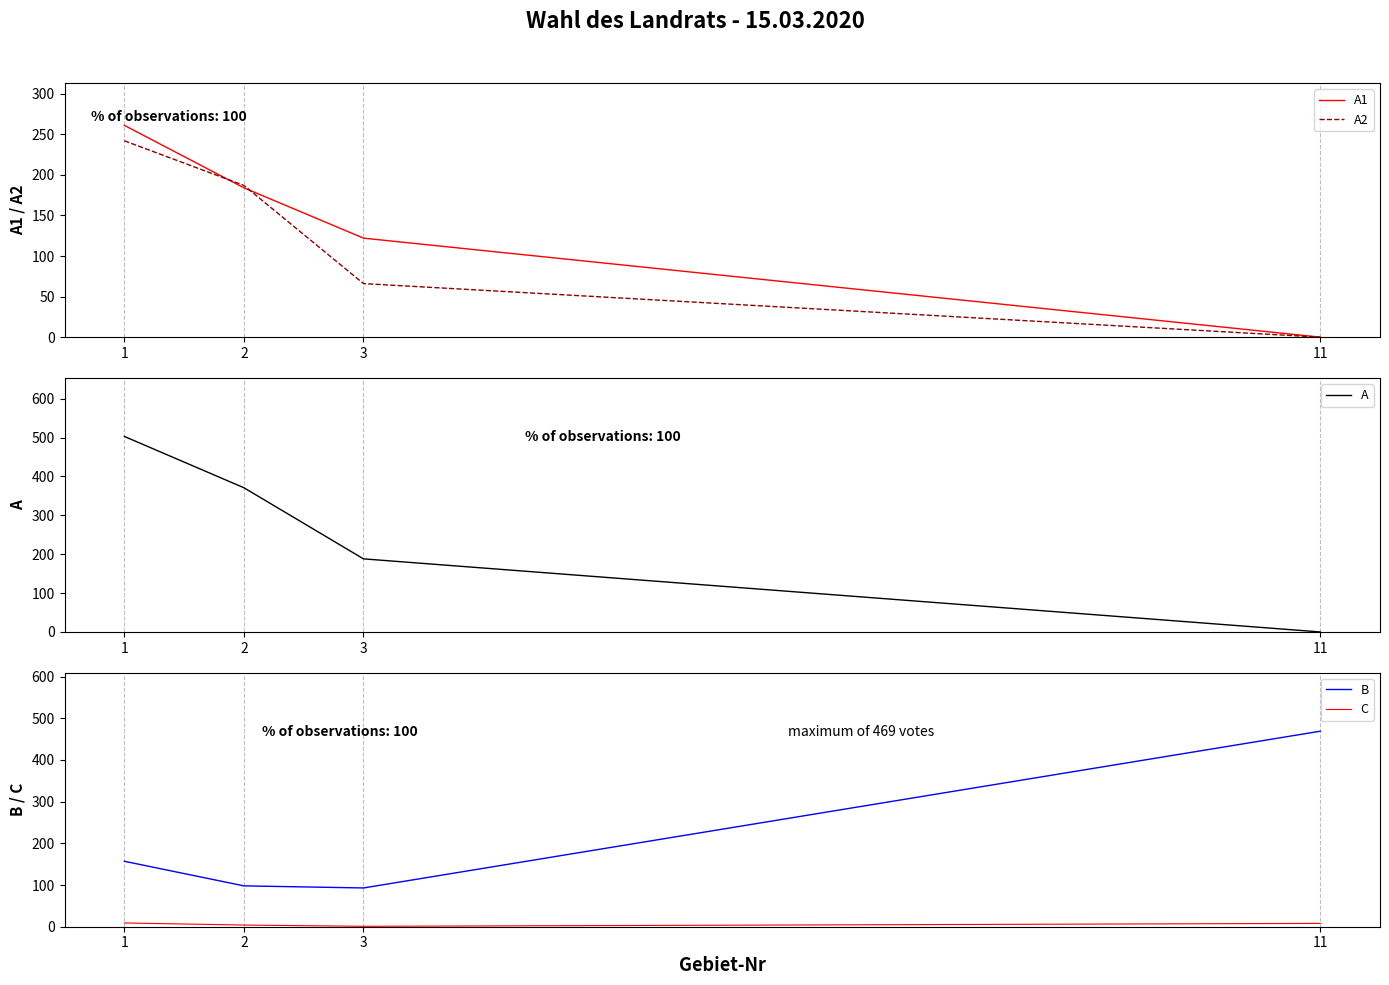

True or false: A2 and A1 cross at least once.

True